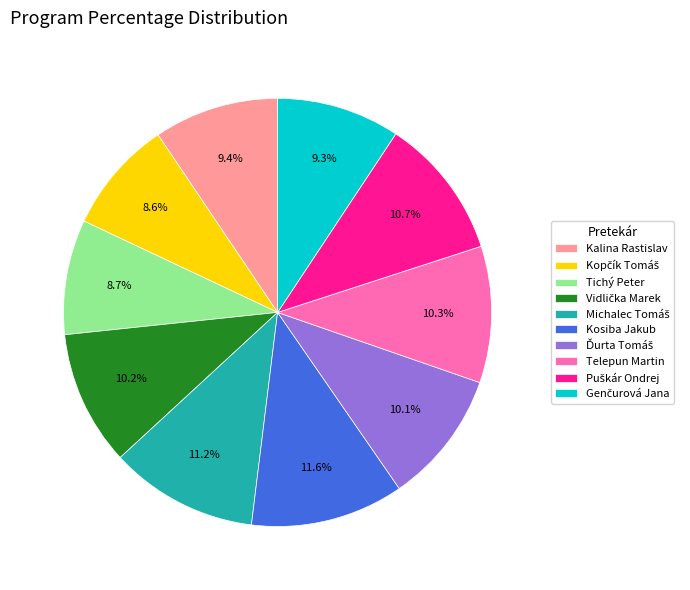

Between Telepun Martin and Tichý Peter, which is larger?

Telepun Martin